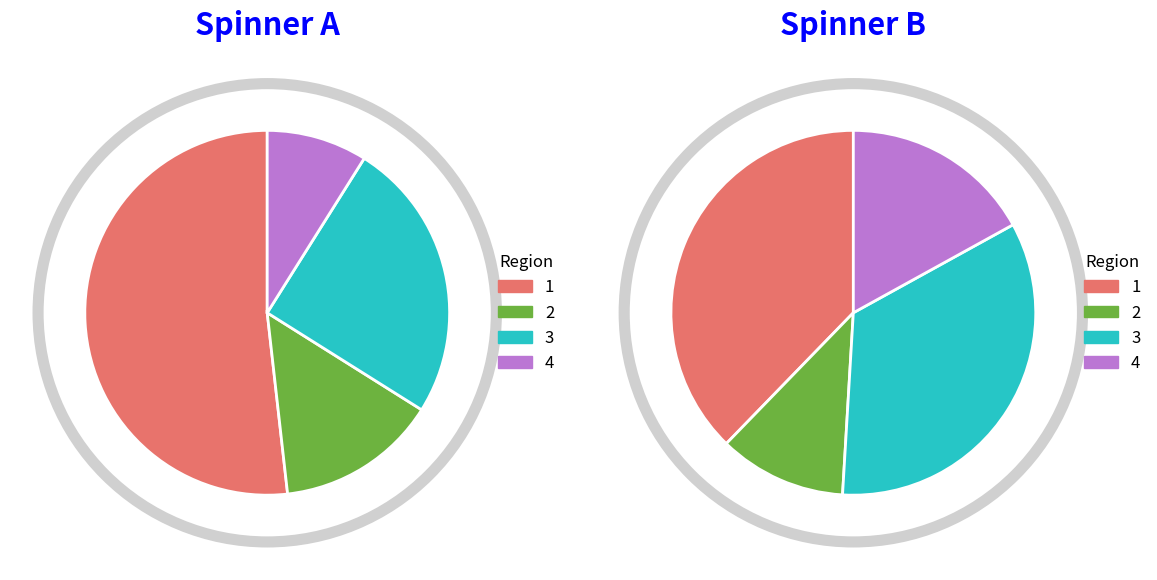

Count the number of slices in the pie.

4